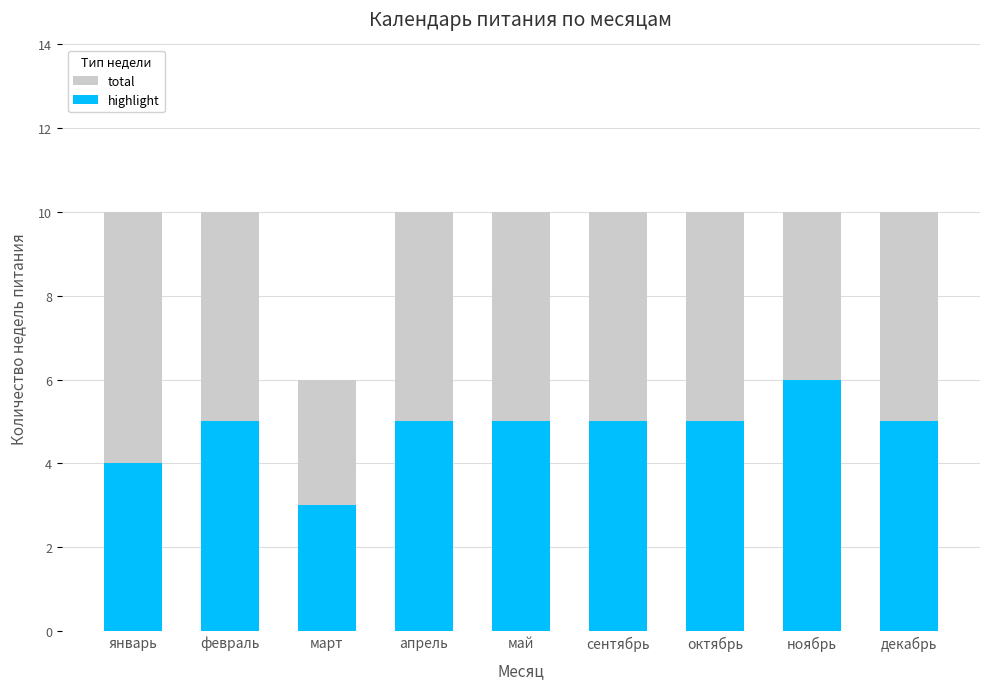

Which has a higher value, ноябрь or февраль?

ноябрь